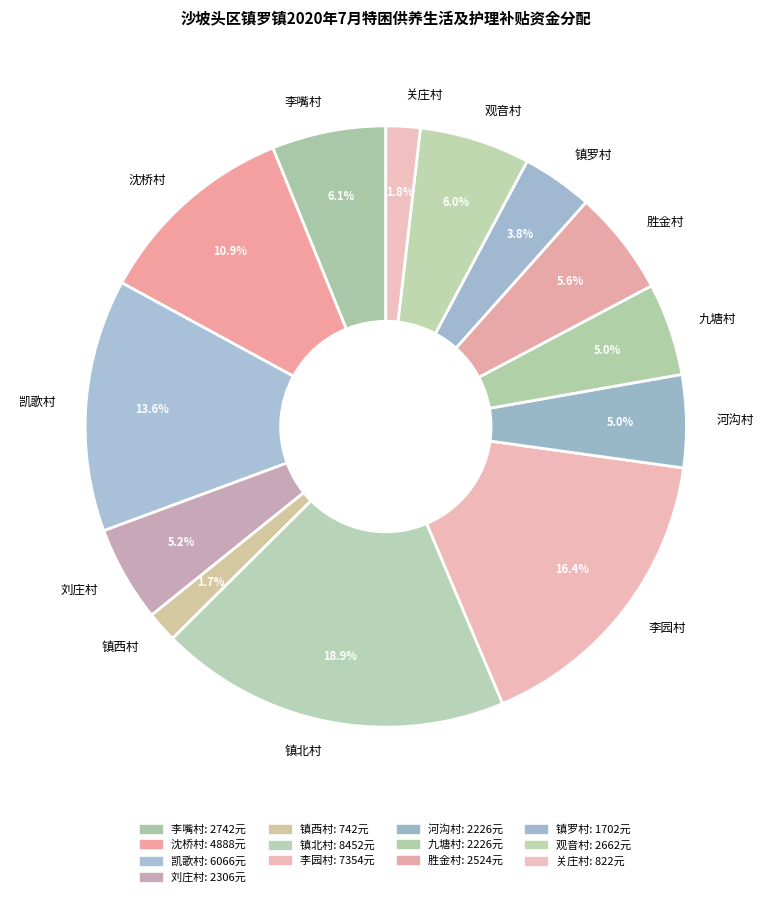

What portion of the pie excludes 刘庄村?

94.8%